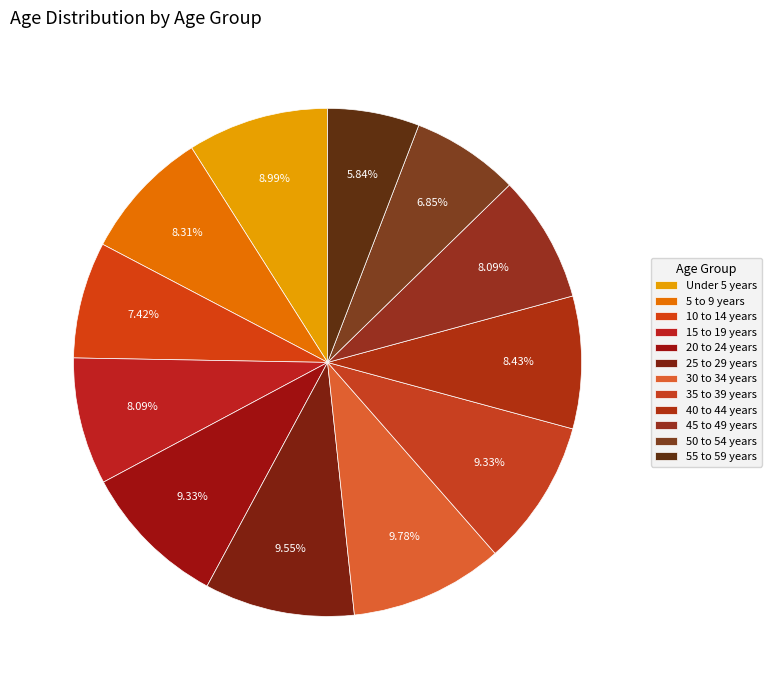

What is the ratio of the value at 25 to 29 years to the value at Under 5 years?

1.1